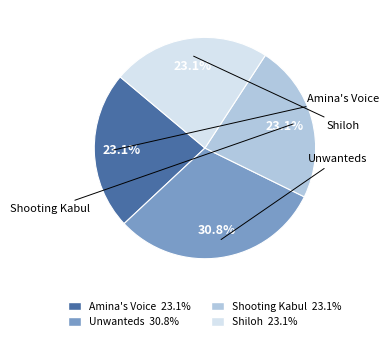

How many segments does this pie chart have?

4